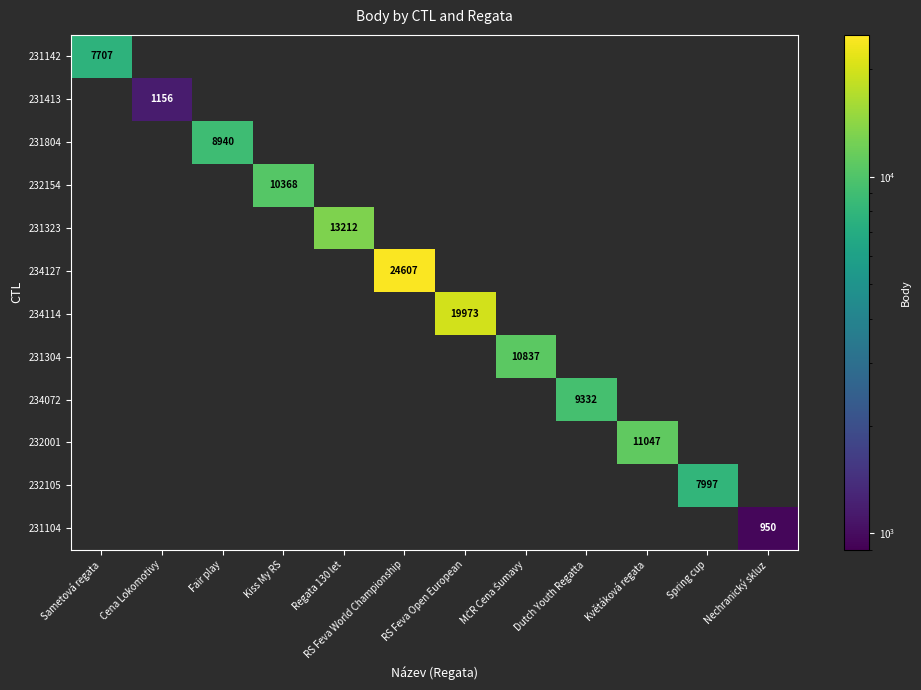

Is it true that 231804 equals 8940 at Fair play?

True